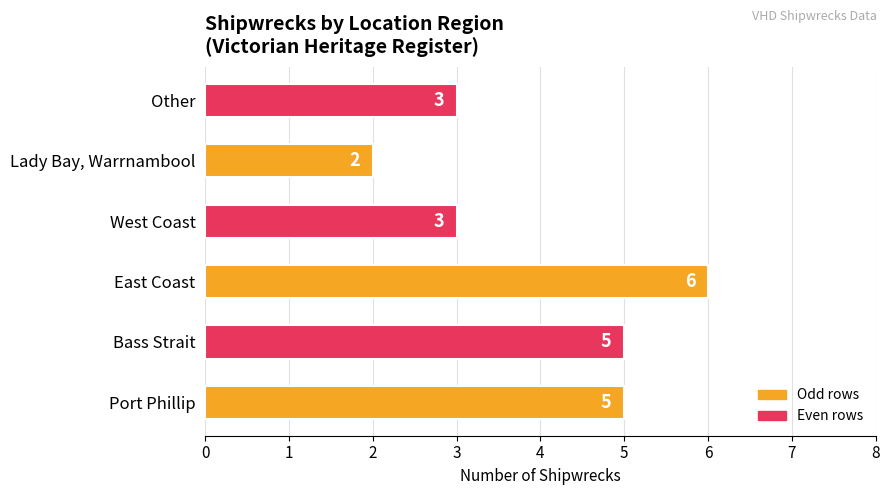

Approximately how many times larger is the value at West Coast compared to East Coast?

0.5